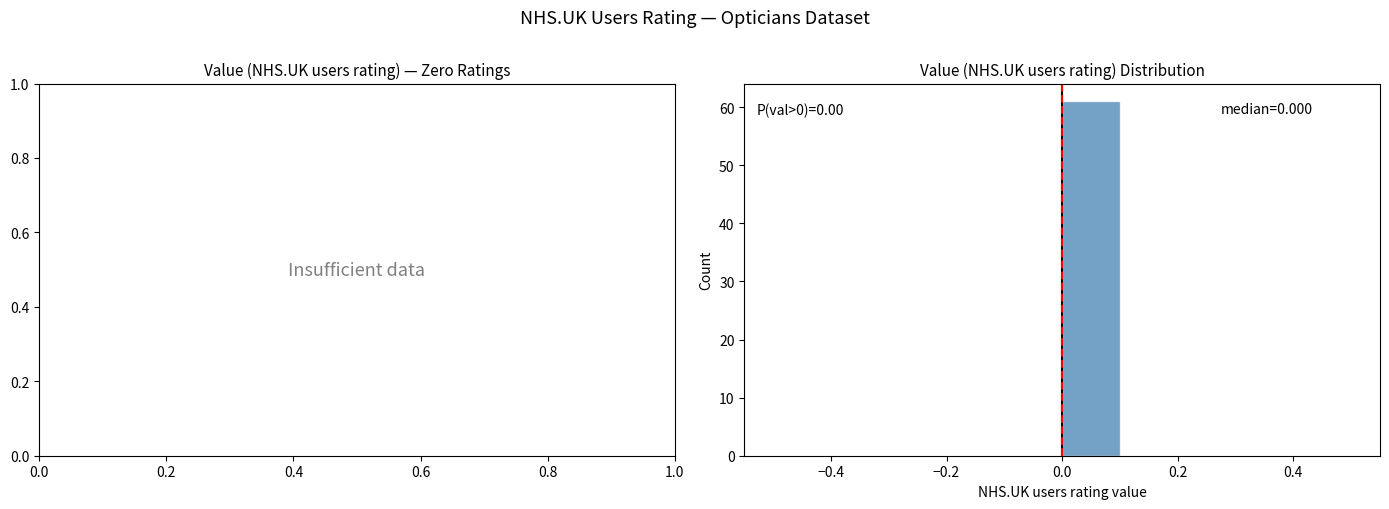

Over which range of the x-axis is the bar tallest?

0.0 to 0.1